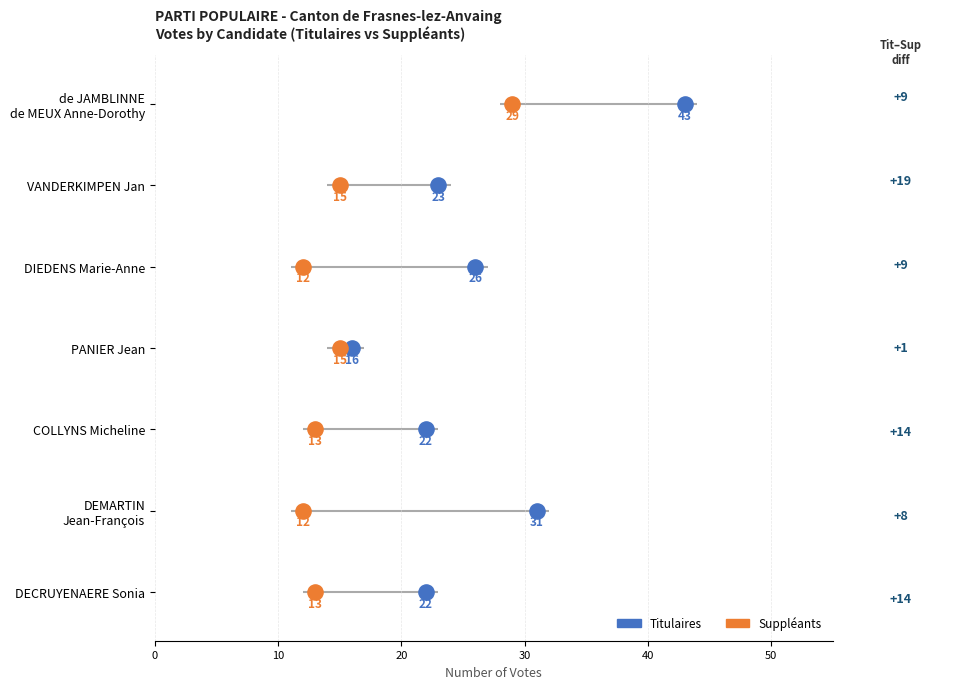

Which series reaches the maximum Y coordinate?

Titulaires